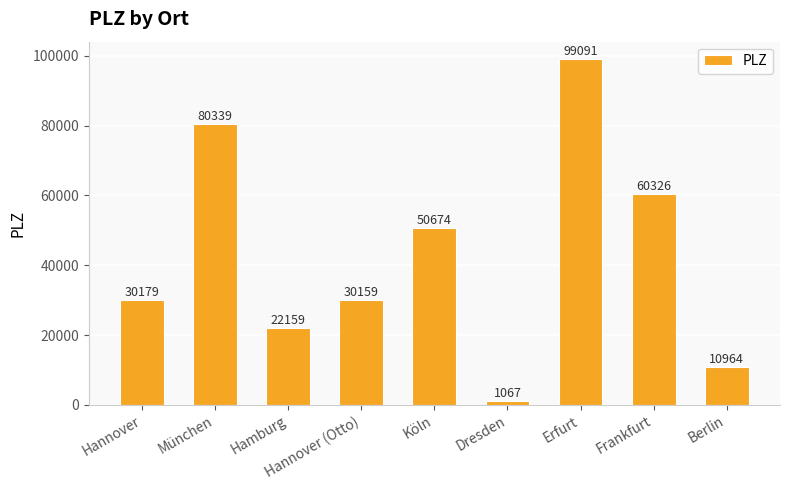

How many bars are there in total?

9